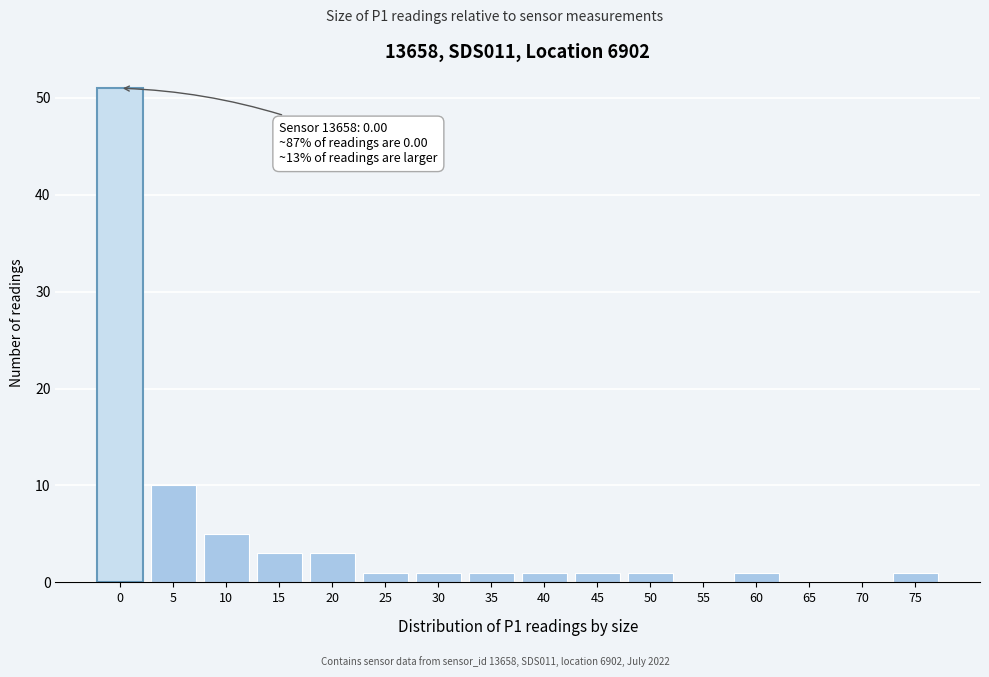

Reading left to right, list all the values displayed in this chart.

0=51	5=10	10=5	15=3	20=3	25=1	30=1	35=1	40=1	45=1	50=1	55=0	60=1	65=0	70=0	75=1